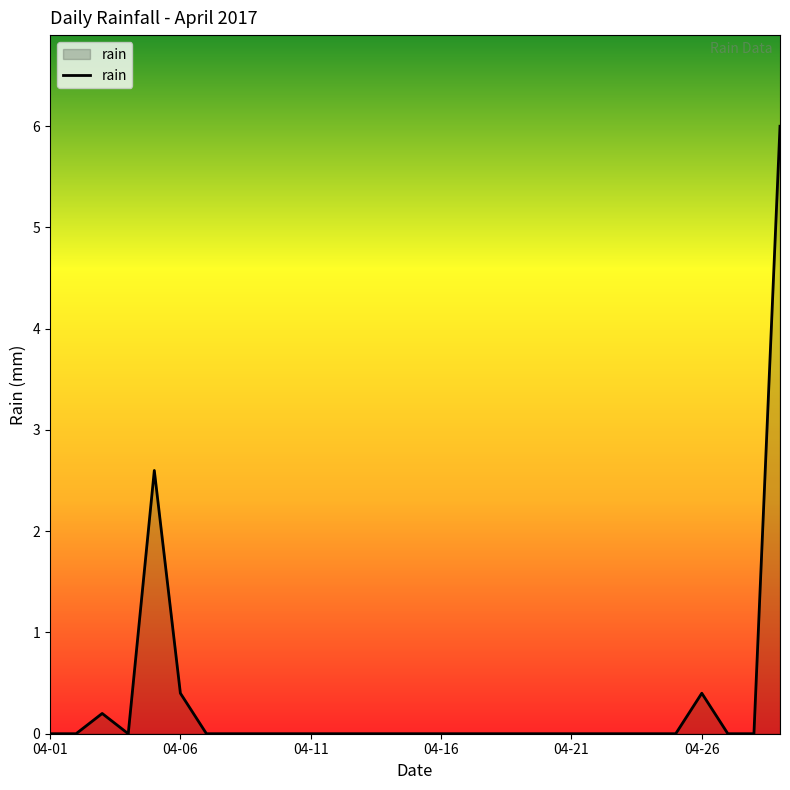

What is the difference between the maximum and minimum values?

6.0